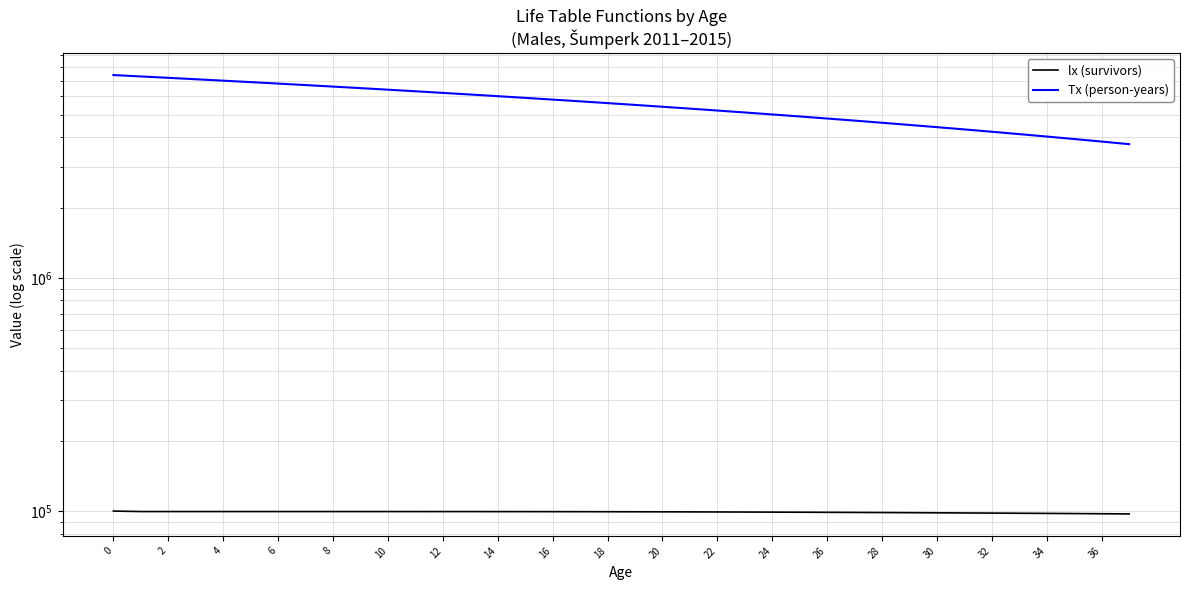

Which has a higher value, 4 or 27?

4